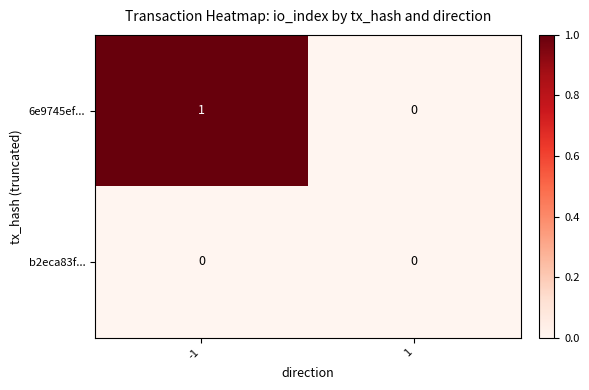

Which series has the largest total across all categories?

6e9745ef...